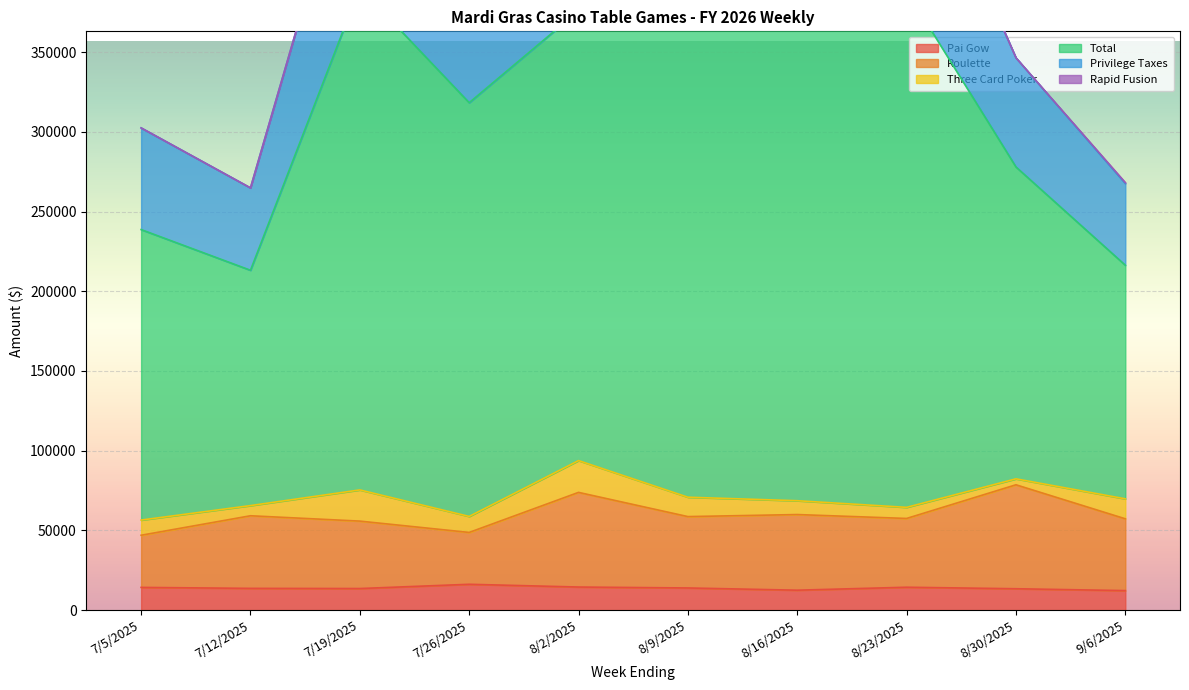

At which label does Roulette first exceed 58644?

7/12/2025